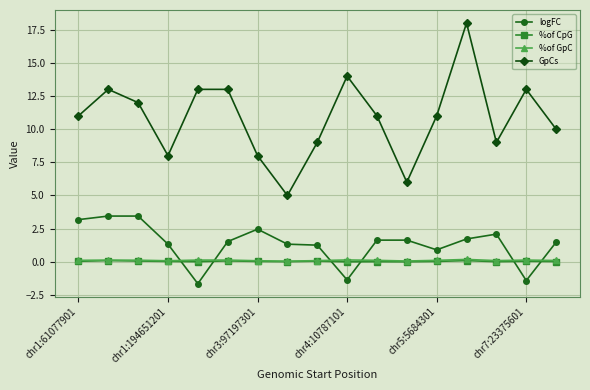

Which series has the widest spread of values?

GpCs